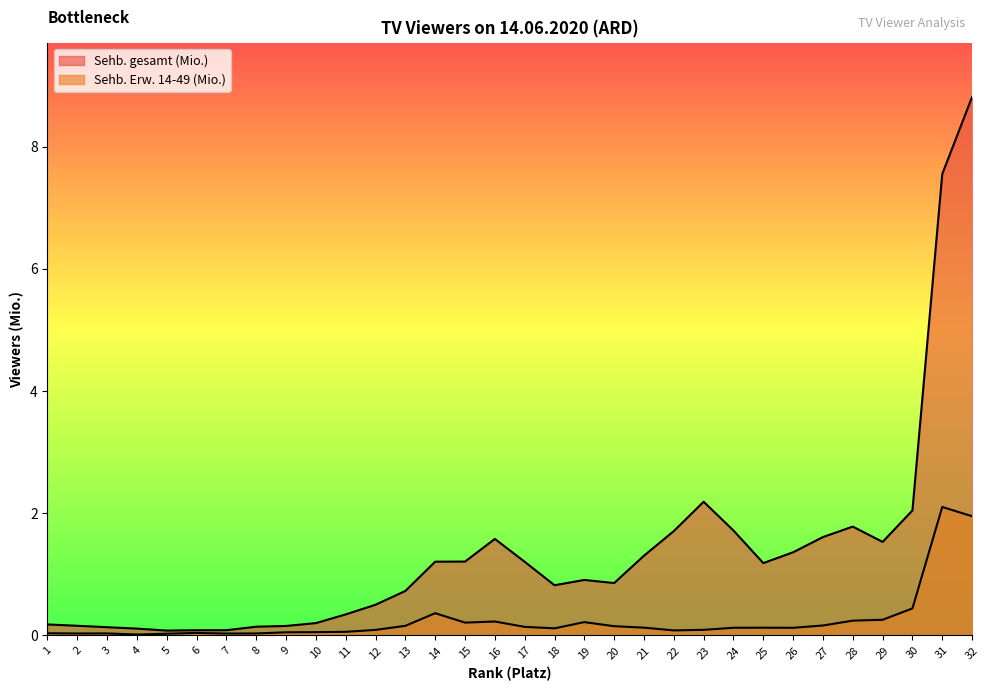

The value of Sehb. Erw. 14-49 (Mio.) at 13 is 0.2. True or false?

True